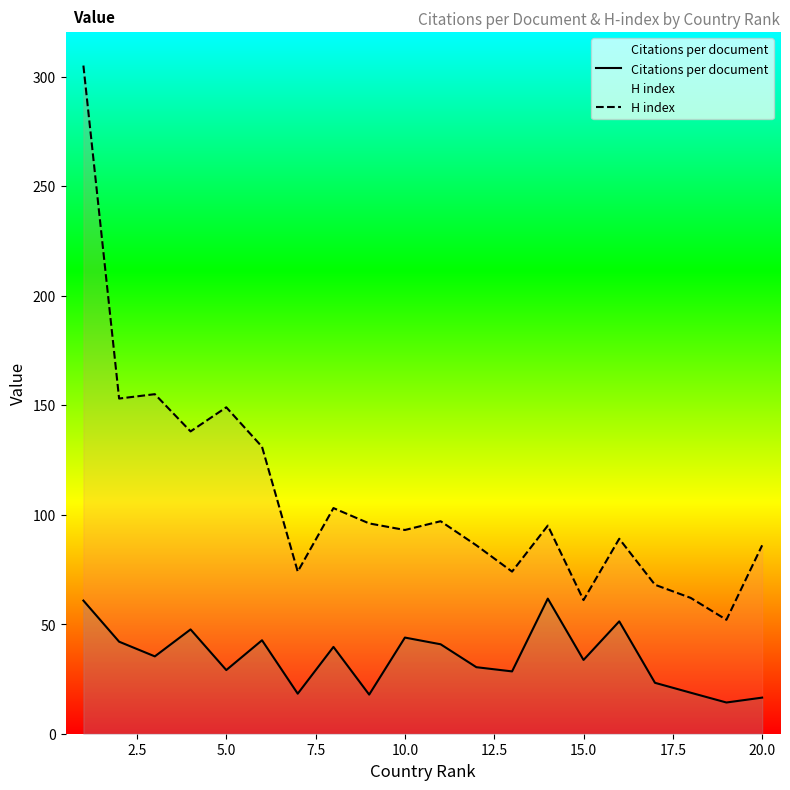

What is the maximum value shown in the chart?

305.0